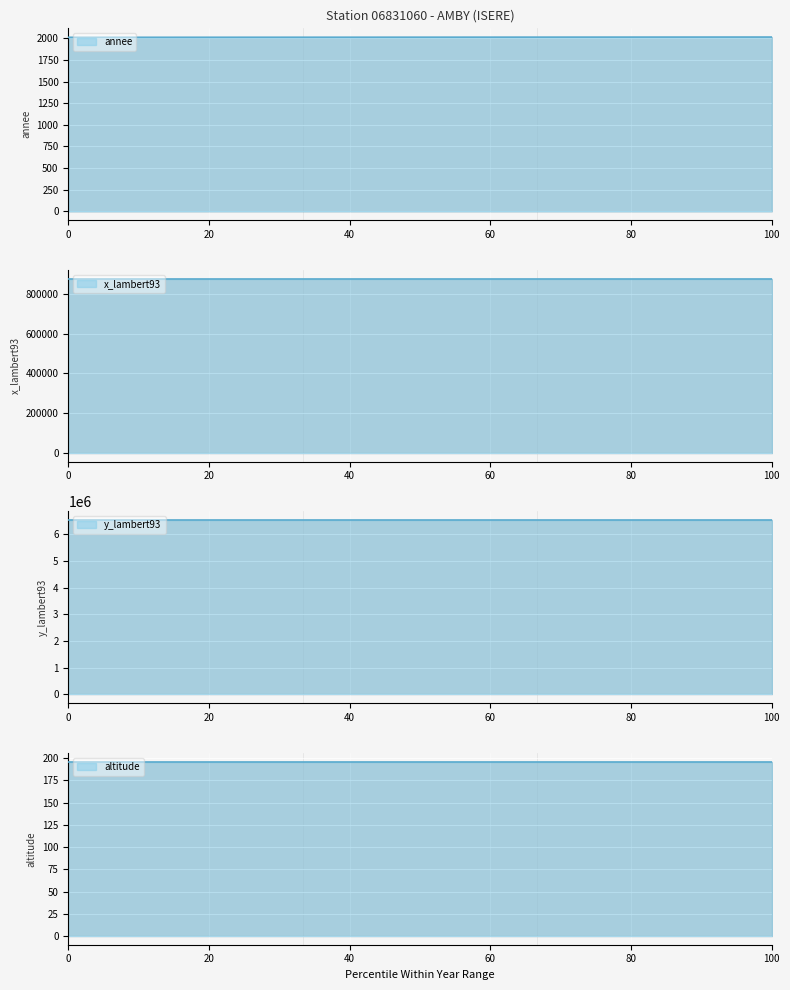

What is the sum of the annee values at 2012 and 2015?

4027